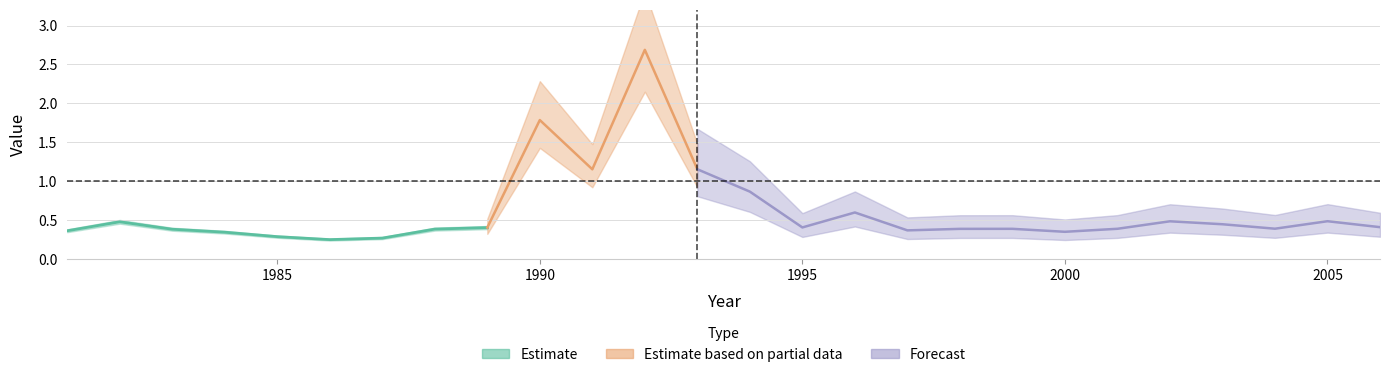

True or false: the data shows 0.2 at 1998.

False